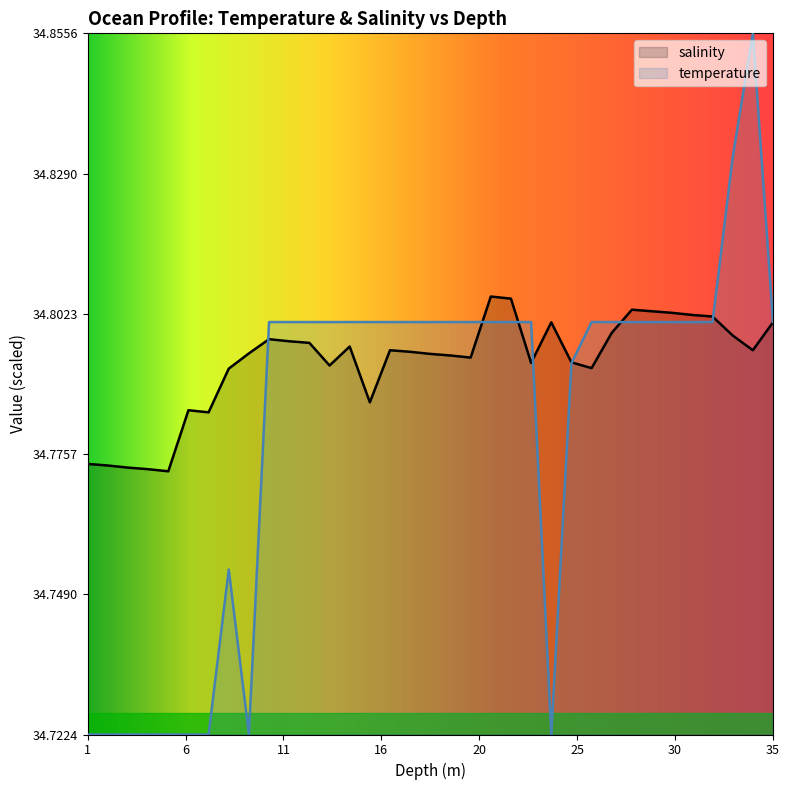

Reading left to right, extract all data points from this chart.

salinity: 1.0=34.8	2.0=34.8	3.0=34.8	4.0=34.8	5.0=34.8	6.0=34.8	7.0=34.8	8.0=34.8	9.0=34.8	10.0=34.8	11.0=34.8	12.0=34.8	13.0=34.8	14.0=34.8	15.0=34.8	16.0=34.8	17.0=34.8	18.0=34.8	19.0=34.8	20.0=34.8	21.0=34.8	22.0=34.8	23.0=34.8	24.0=34.8	25.0=34.8	26.0=34.8	27.0=34.8	28.0=34.8	29.0=34.8	30.0=34.8	31.0=34.8	32.0=34.8	33.0=34.8	34.0=34.8	35.0=34.8
temperature: 1.0=34.7	2.0=34.7	3.0=34.7	4.0=34.7	5.0=34.7	6.0=34.7	7.0=34.7	8.0=34.8	9.0=34.7	10.0=34.8	11.0=34.8	12.0=34.8	13.0=34.8	14.0=34.8	15.0=34.8	16.0=34.8	17.0=34.8	18.0=34.8	19.0=34.8	20.0=34.8	21.0=34.8	22.0=34.8	23.0=34.8	24.0=34.7	25.0=34.8	26.0=34.8	27.0=34.8	28.0=34.8	29.0=34.8	30.0=34.8	31.0=34.8	32.0=34.8	33.0=34.8	34.0=34.9	35.0=34.8